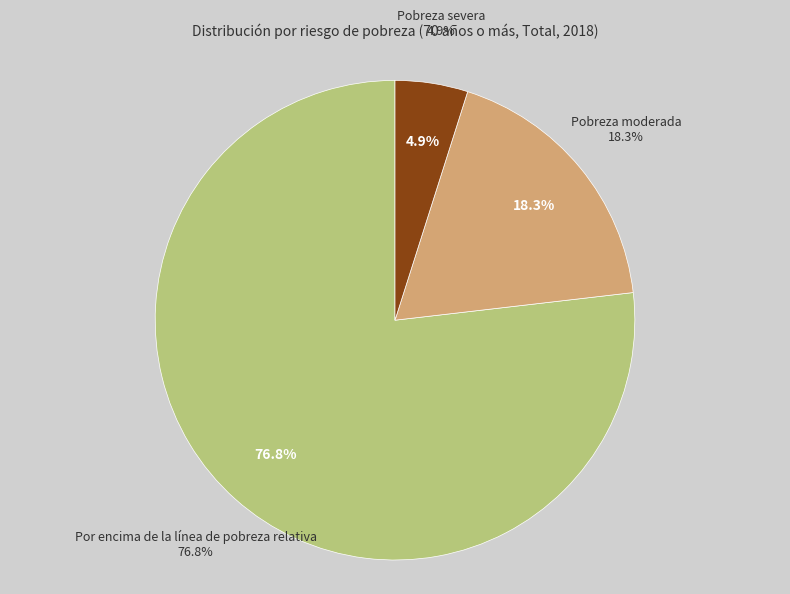

Does Pobreza moderada represent more than half of the total?

No